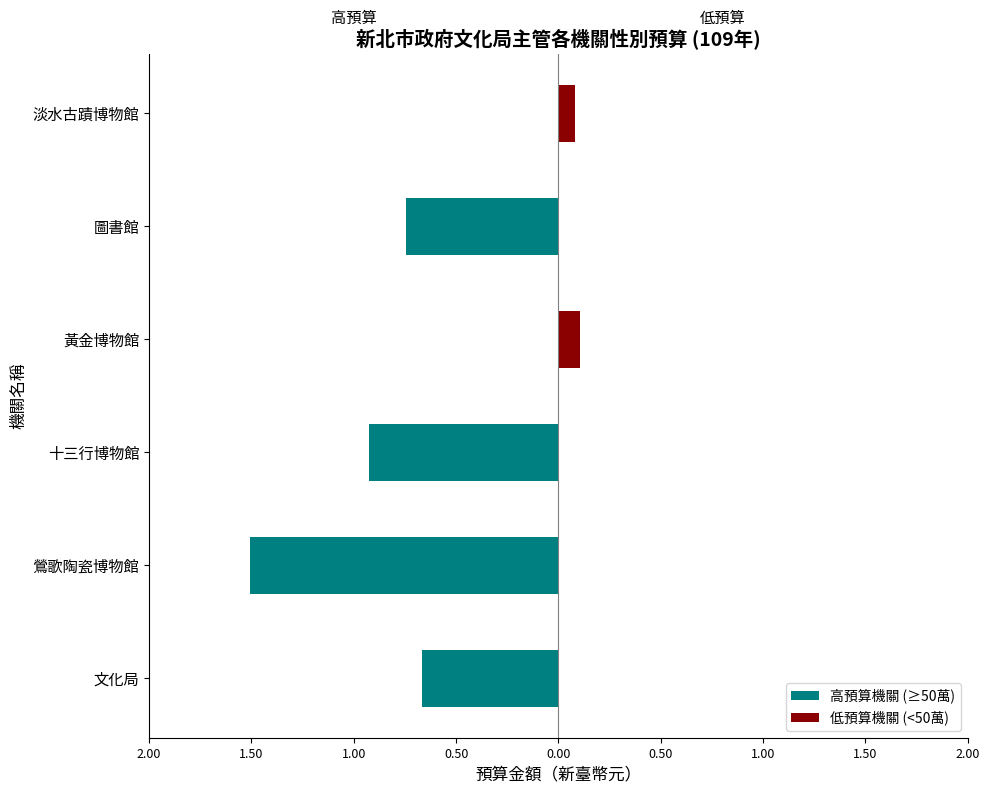

What is the sum of all 低預算機關 (<50萬) values?

0.2